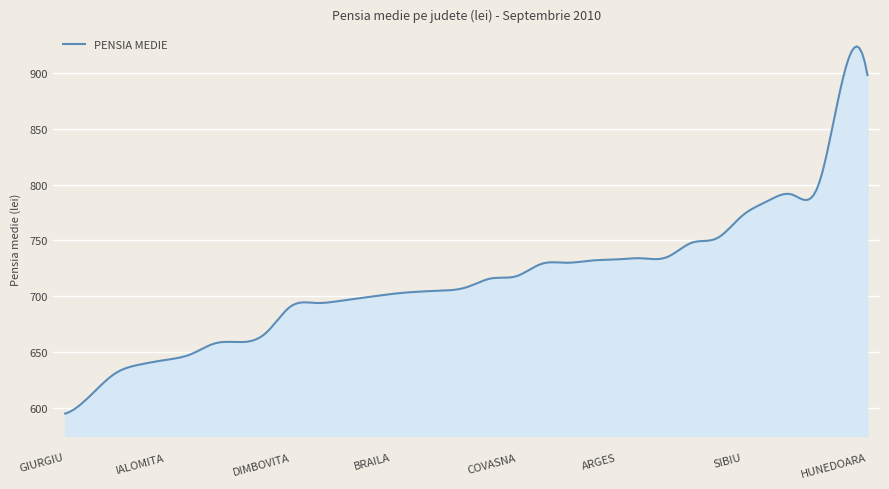

What is the maximum value shown in the chart?

923.7